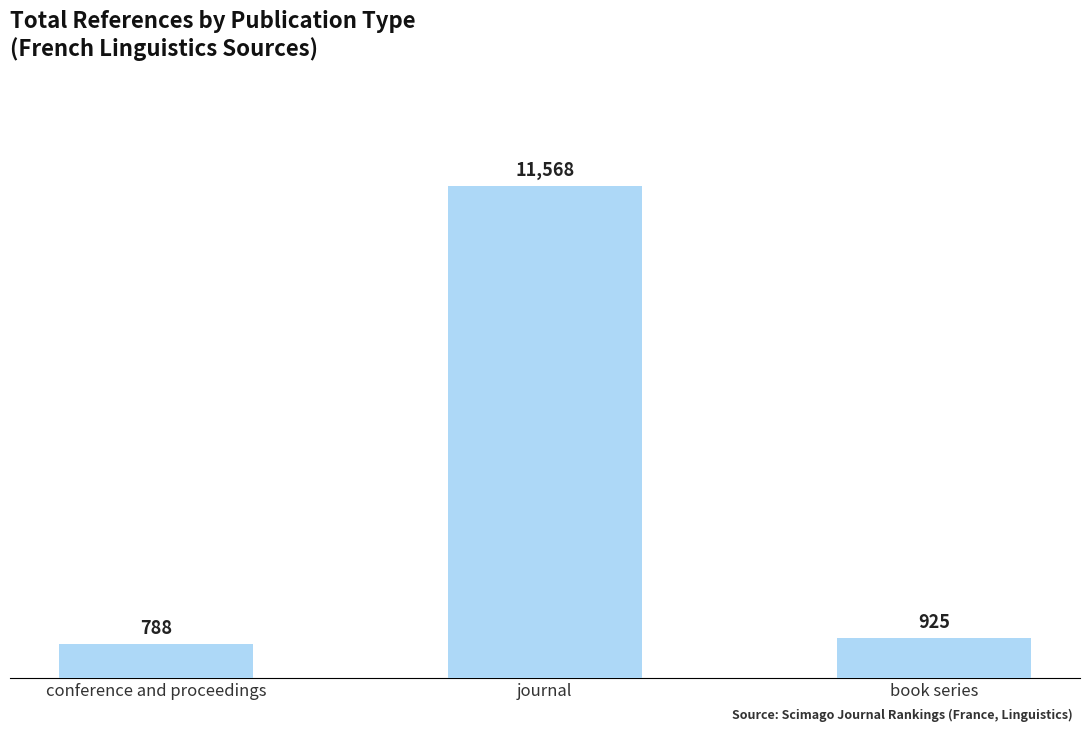

List the labels in order of value, largest first.

journal, book series, conference and proceedings